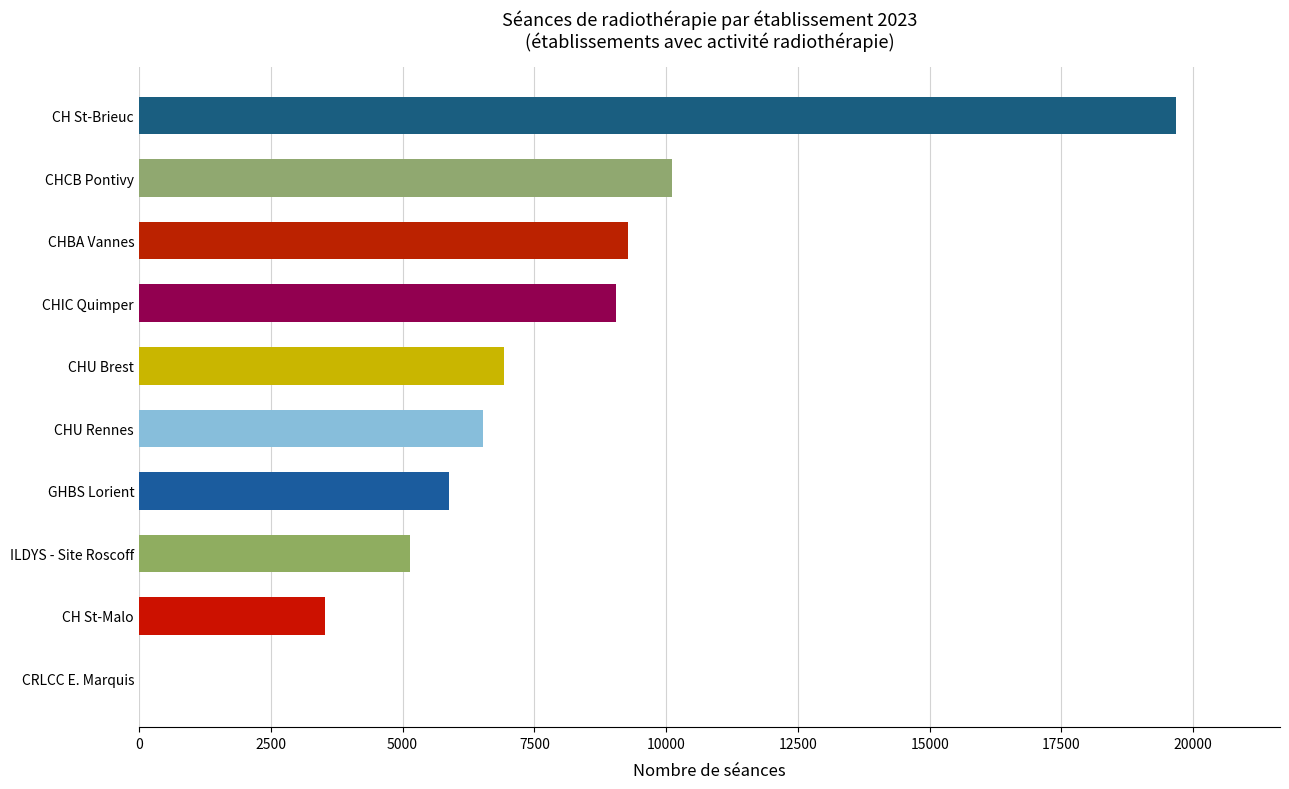

Where is the data nearest to the value 9839?

CHCB Pontivy